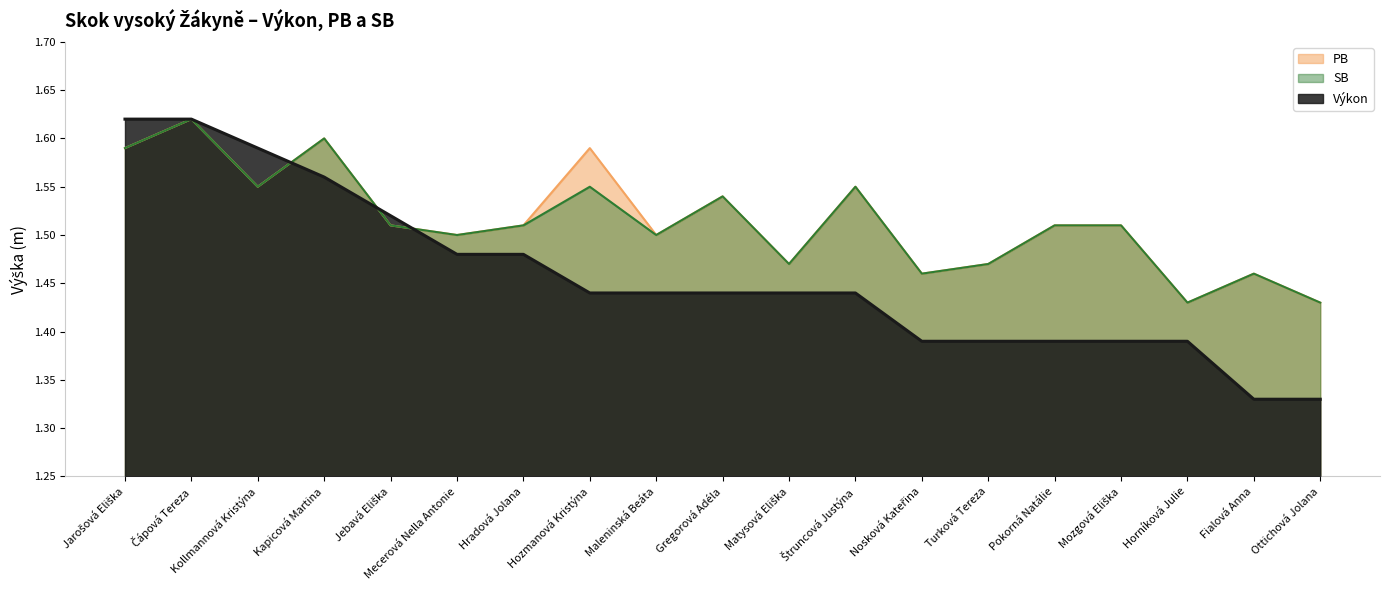

Reading right to left, transcribe all the data shown in this chart.

PB: Ottichová Jolana=1.4	Fialová Anna=1.5	Horníková Julie=1.4	Mozgová Eliška=1.5	Pokorná Natálie=1.5	Turková Tereza=1.5	Nosková Kateřina=1.5	Štruncová Justýna=1.6	Matysová Eliška=1.5	Gregorová Adéla=1.5	Maleninská Beáta=1.5	Hozmanová Kristýna=1.6	Hradová Jolana=1.5	Mecerová Nella Antonie=1.5	Jebavá Eliška=1.5	Kapicová Martina=1.6	Kollmannová Kristýna=1.6	Čápová Tereza=1.6	Jarošová Eliška=1.6
SB: Ottichová Jolana=1.4	Fialová Anna=1.5	Horníková Julie=1.4	Mozgová Eliška=1.5	Pokorná Natálie=1.5	Turková Tereza=1.5	Nosková Kateřina=1.5	Štruncová Justýna=1.6	Matysová Eliška=1.5	Gregorová Adéla=1.5	Maleninská Beáta=1.5	Hozmanová Kristýna=1.6	Hradová Jolana=1.5	Mecerová Nella Antonie=1.5	Jebavá Eliška=1.5	Kapicová Martina=1.6	Kollmannová Kristýna=1.6	Čápová Tereza=1.6	Jarošová Eliška=1.6
Výkon: Ottichová Jolana=1.3	Fialová Anna=1.3	Horníková Julie=1.4	Mozgová Eliška=1.4	Pokorná Natálie=1.4	Turková Tereza=1.4	Nosková Kateřina=1.4	Štruncová Justýna=1.4	Matysová Eliška=1.4	Gregorová Adéla=1.4	Maleninská Beáta=1.4	Hozmanová Kristýna=1.4	Hradová Jolana=1.5	Mecerová Nella Antonie=1.5	Jebavá Eliška=1.5	Kapicová Martina=1.6	Kollmannová Kristýna=1.6	Čápová Tereza=1.6	Jarošová Eliška=1.6